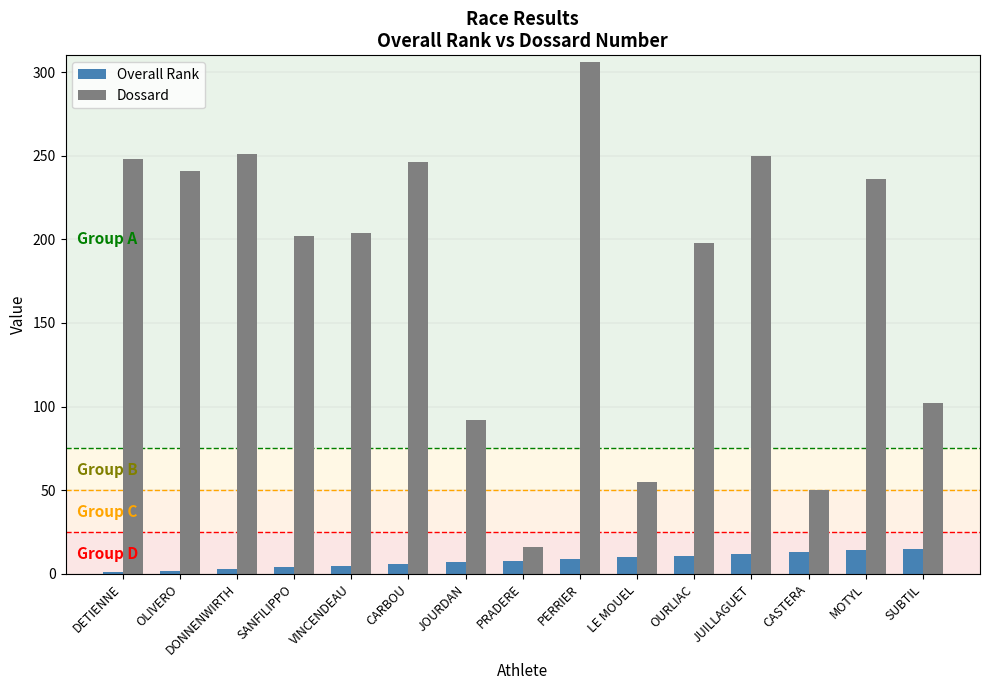

What position from the left is OURLIAC?

11